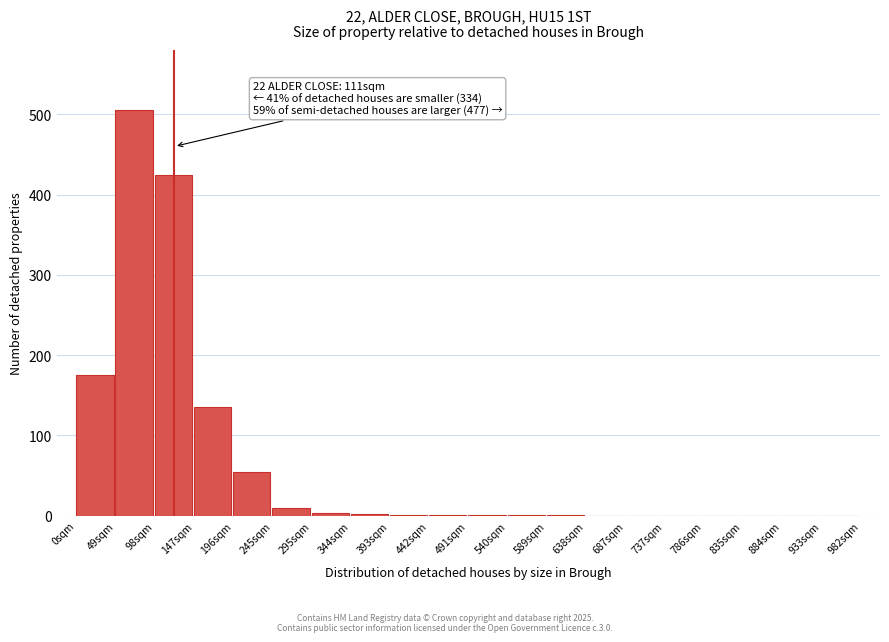

Where is the data nearest to the value 252?

0sqm